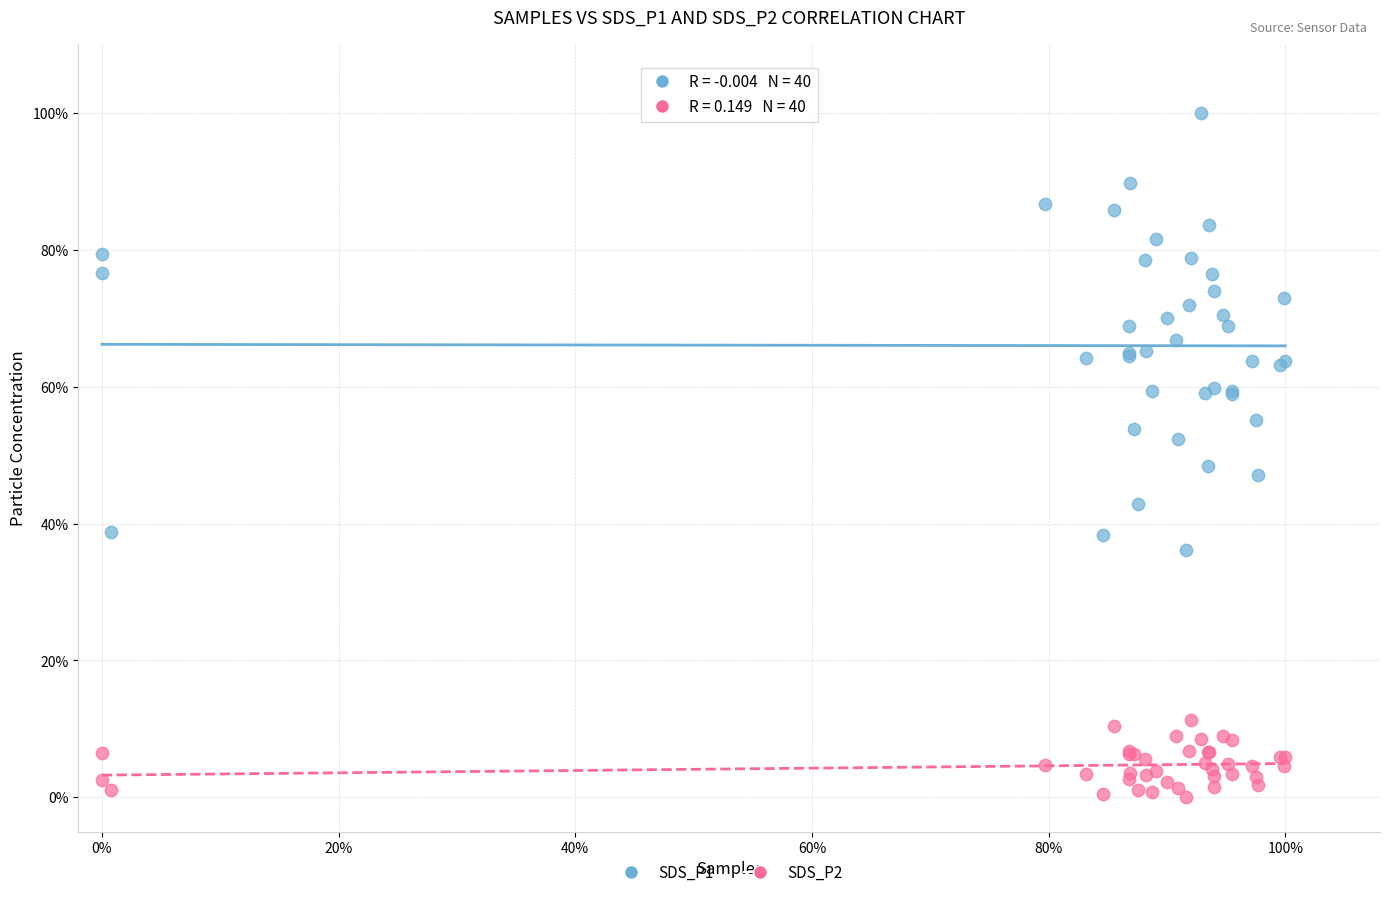

What are all the series names shown in the legend?

SDS_P1, SDS_P2